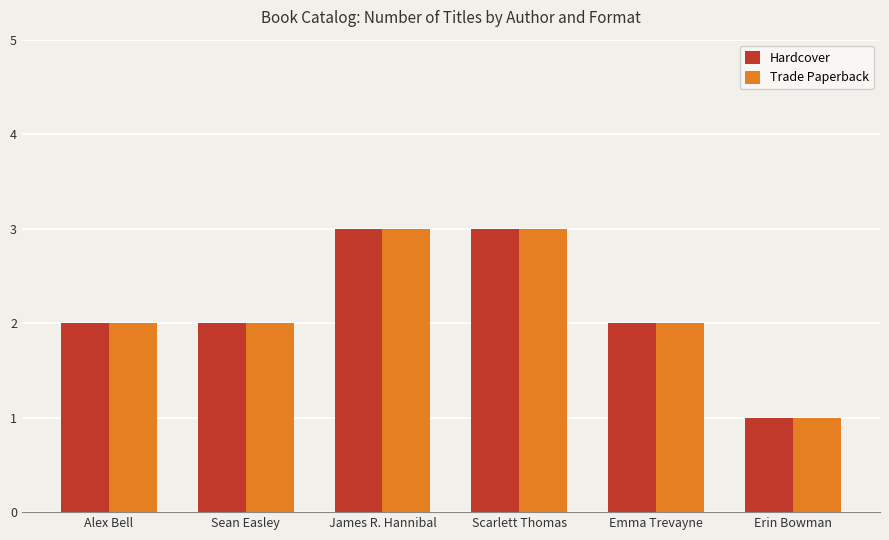

Reading left to right, extract all data points from this chart.

Hardcover: Alex Bell=2	Sean Easley=2	James R. Hannibal=3	Scarlett Thomas=3	Emma Trevayne=2	Erin Bowman=1
Trade Paperback: Alex Bell=2	Sean Easley=2	James R. Hannibal=3	Scarlett Thomas=3	Emma Trevayne=2	Erin Bowman=1